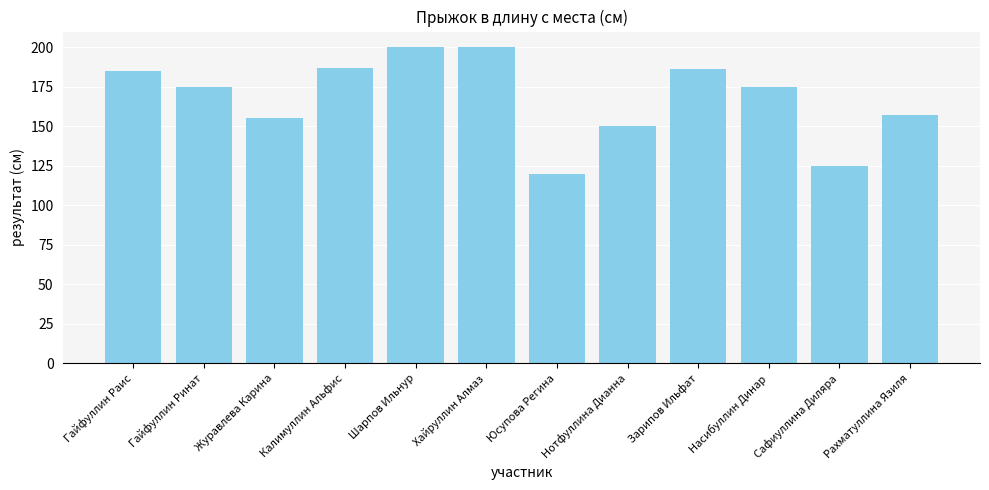

How many distinct data groups are displayed?

1